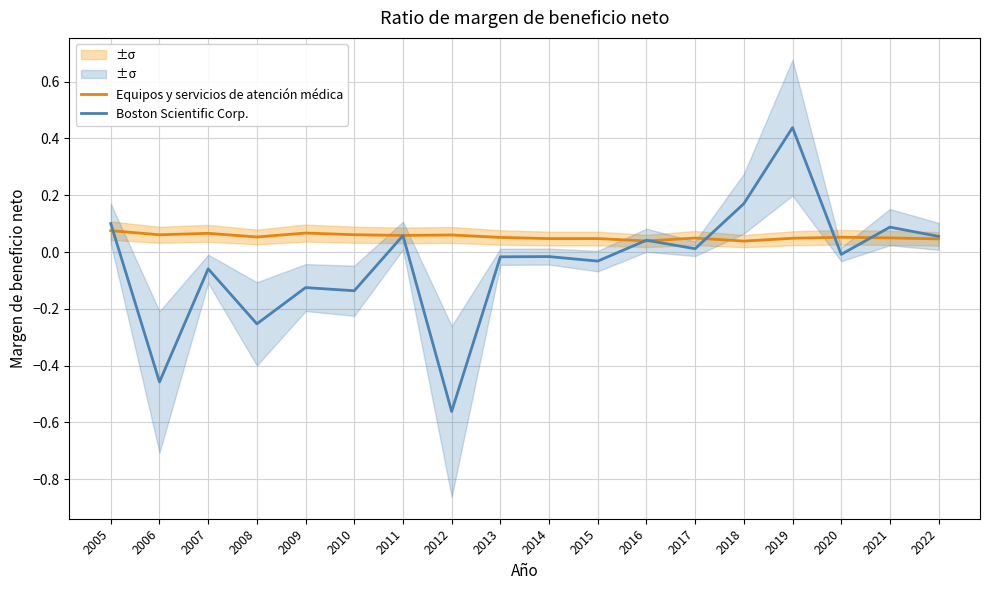

Which series changed the most between 2016 and 2020?

Boston Scientific Corp.